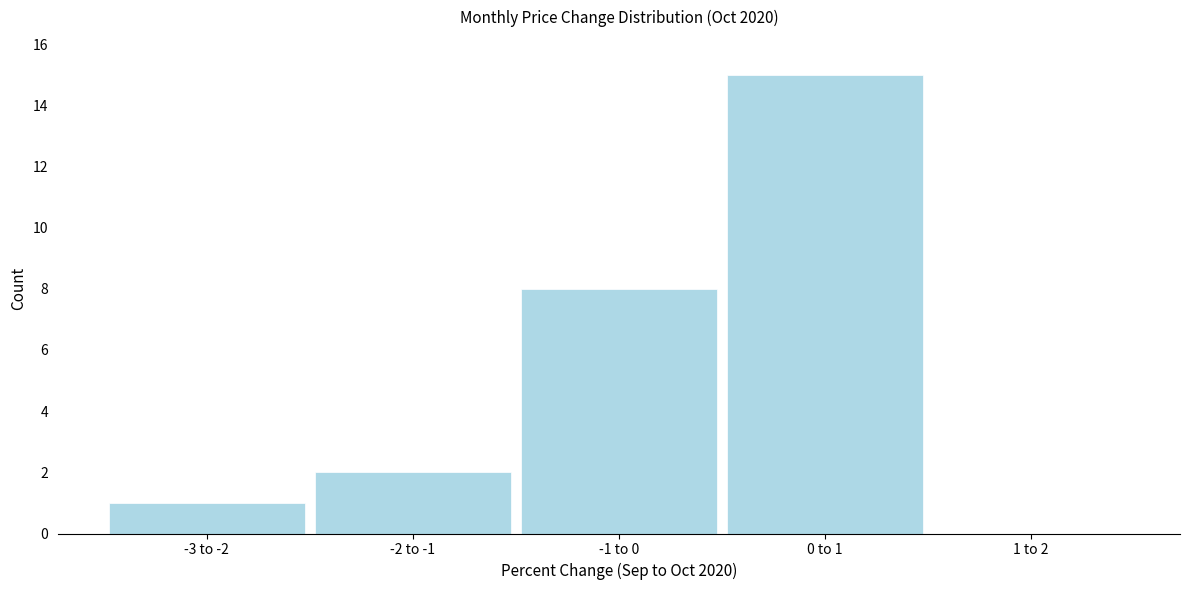

Reading left to right, transcribe all the data shown in this chart.

-3 to -2=1	-2 to -1=2	-1 to 0=8	0 to 1=15	1 to 2=0